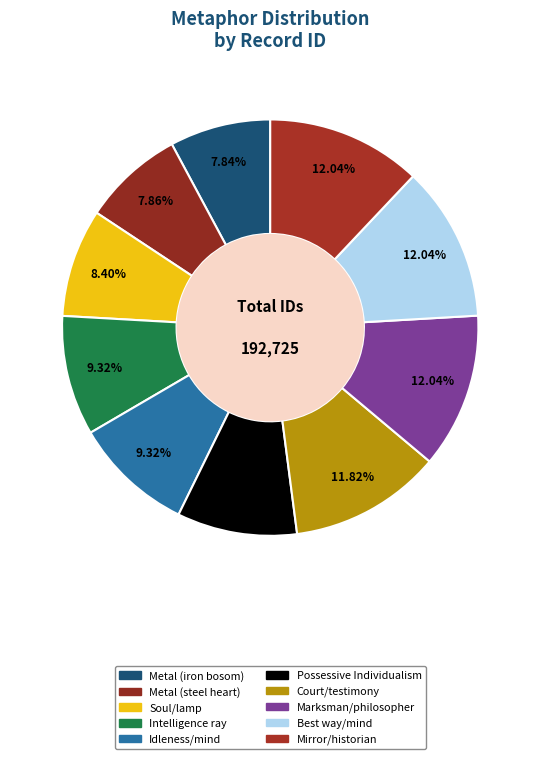

What is the largest slice in the pie chart?

Mirror/historian